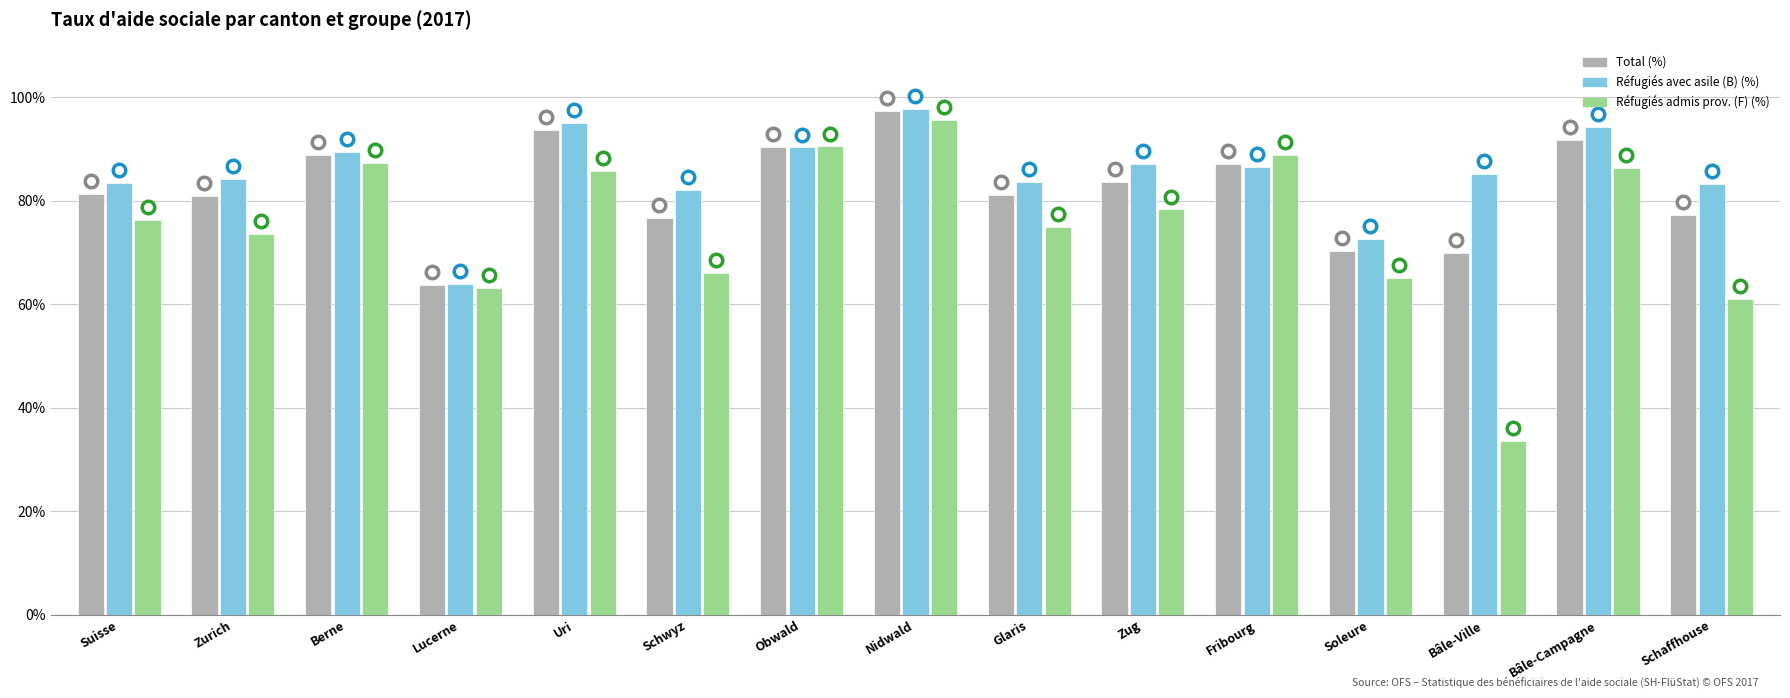

At which category is the sum across all series the highest?

Nidwald